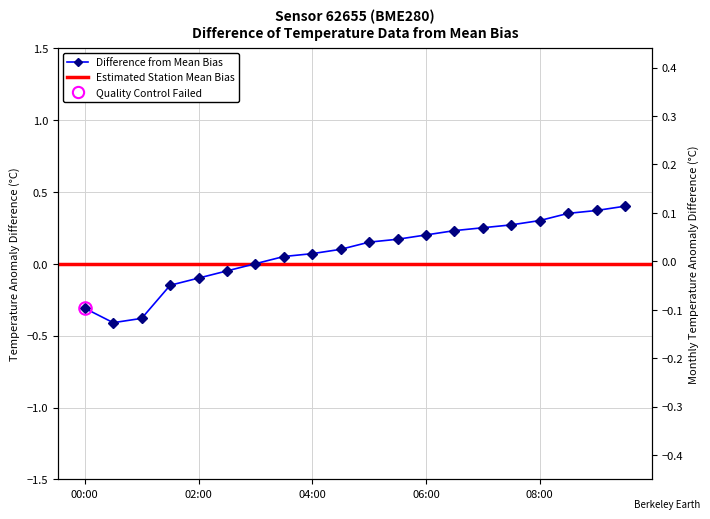

List the labels in order of value, smallest first.

00:30, 01:00, 00:00, 01:30, 02:00, 02:30, 03:00, 03:30, 04:00, 04:30, 05:00, 05:30, 06:00, 06:30, 07:00, 07:30, 08:00, 08:30, 09:00, 09:30